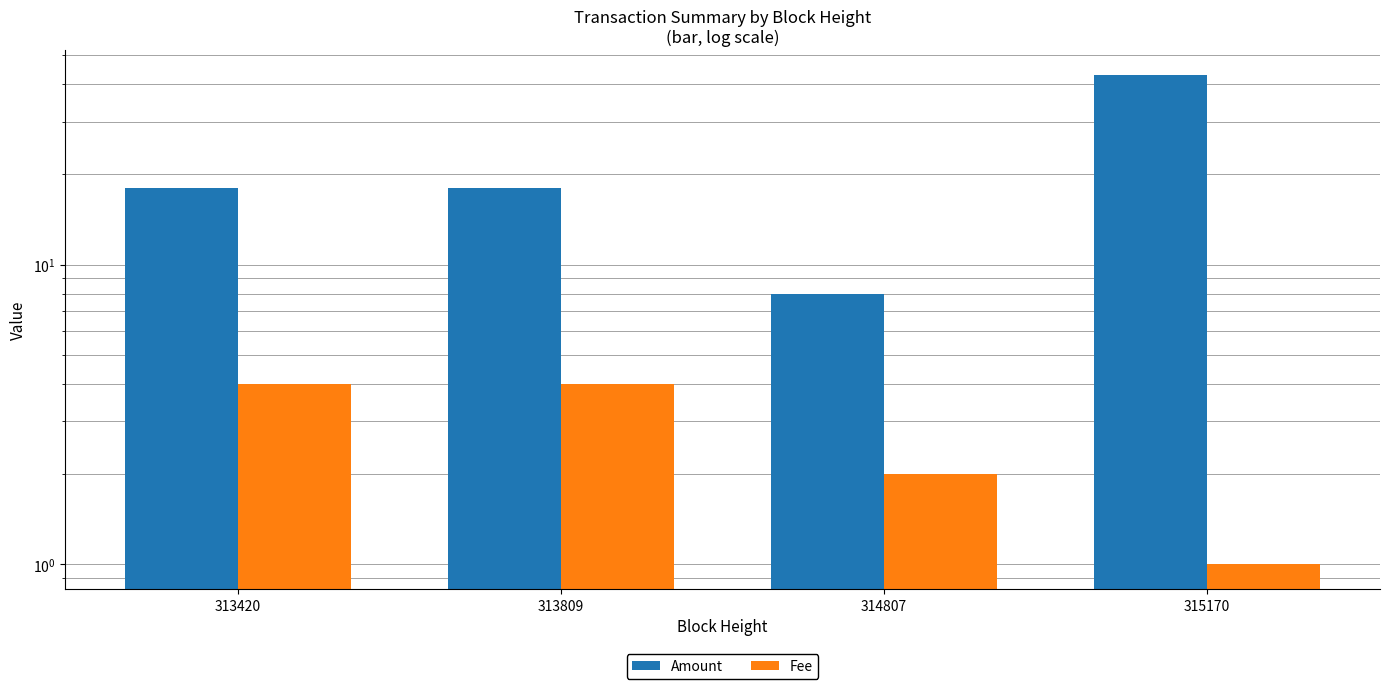

Is the value of Fee at 313809 greater than the value of Amount at 315170?

No